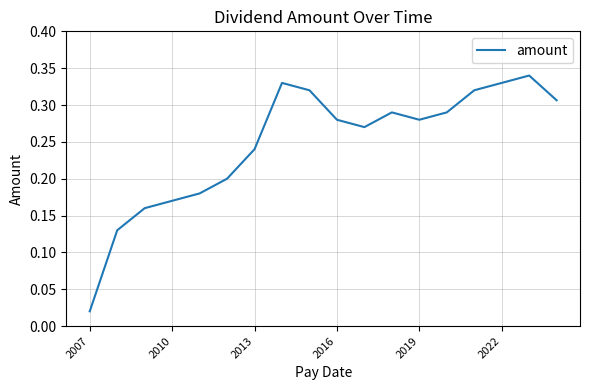

How many lines are shown in the chart?

1